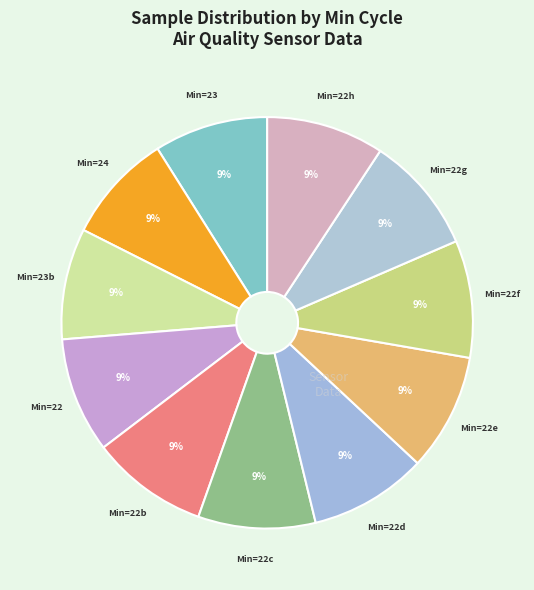

How many slices are in this pie chart?

11